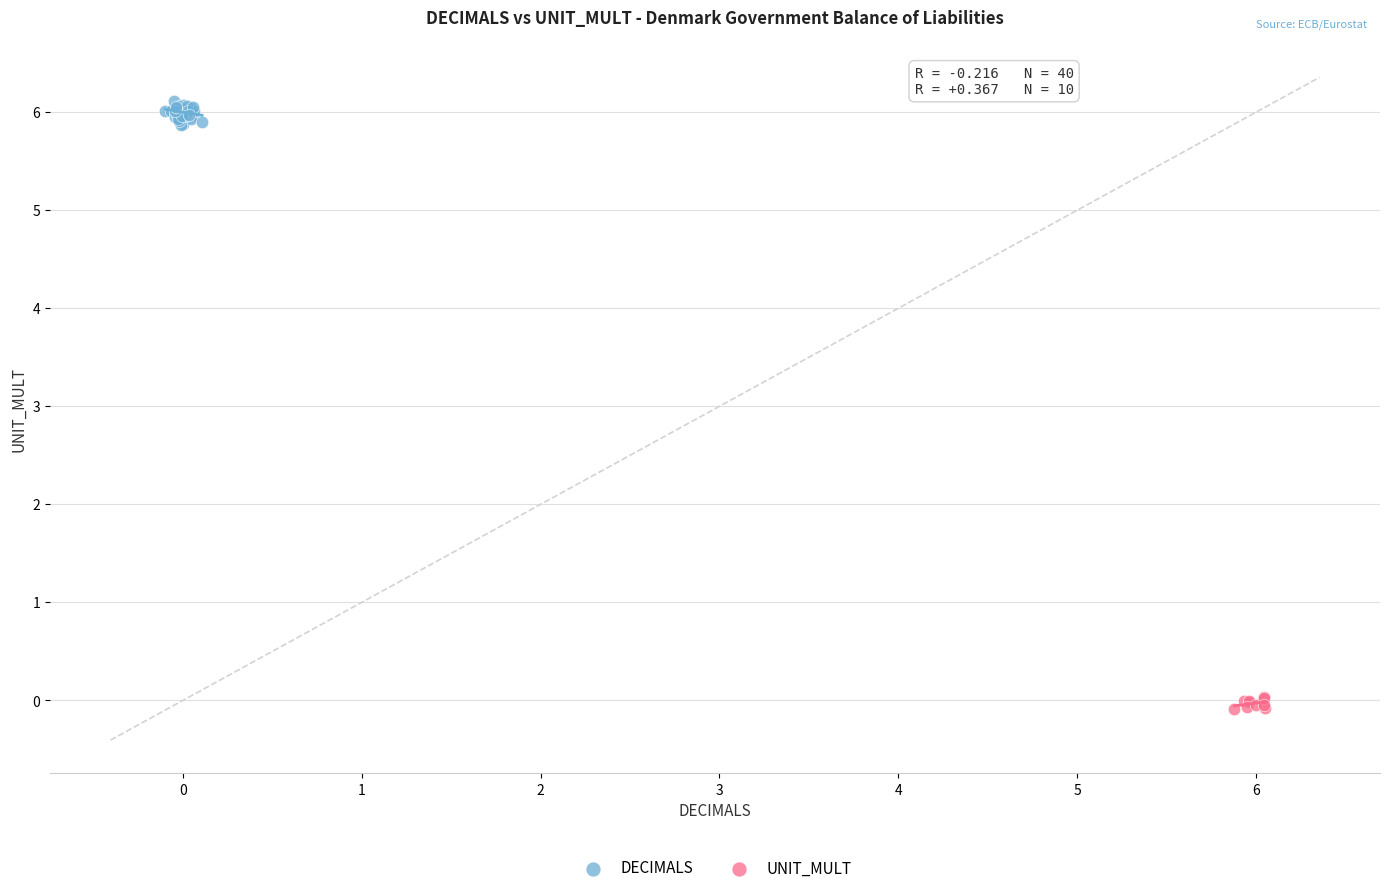

What are all the series names shown in the legend?

DECIMALS, UNIT_MULT